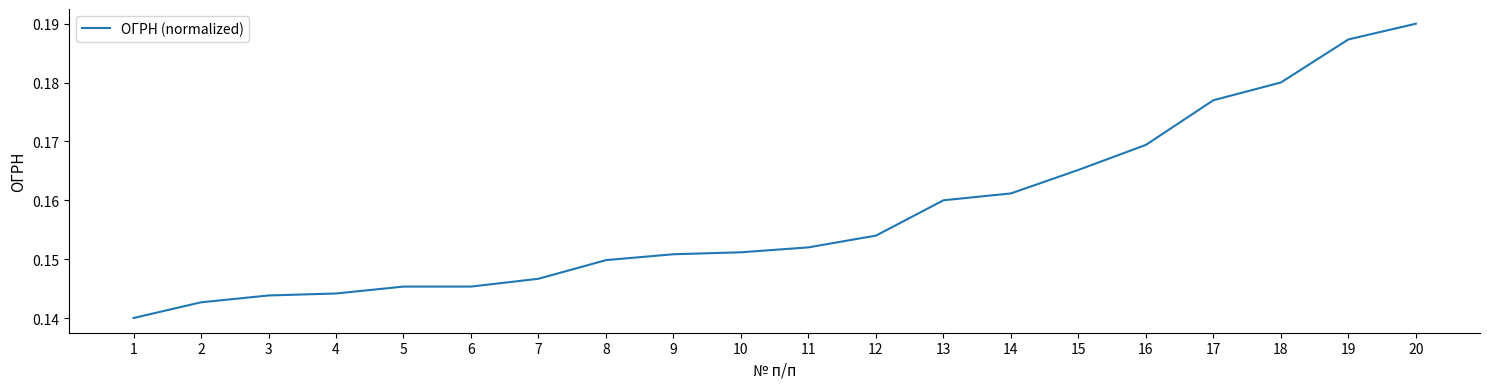

Is it true that the value at 4 is 0.2?

False